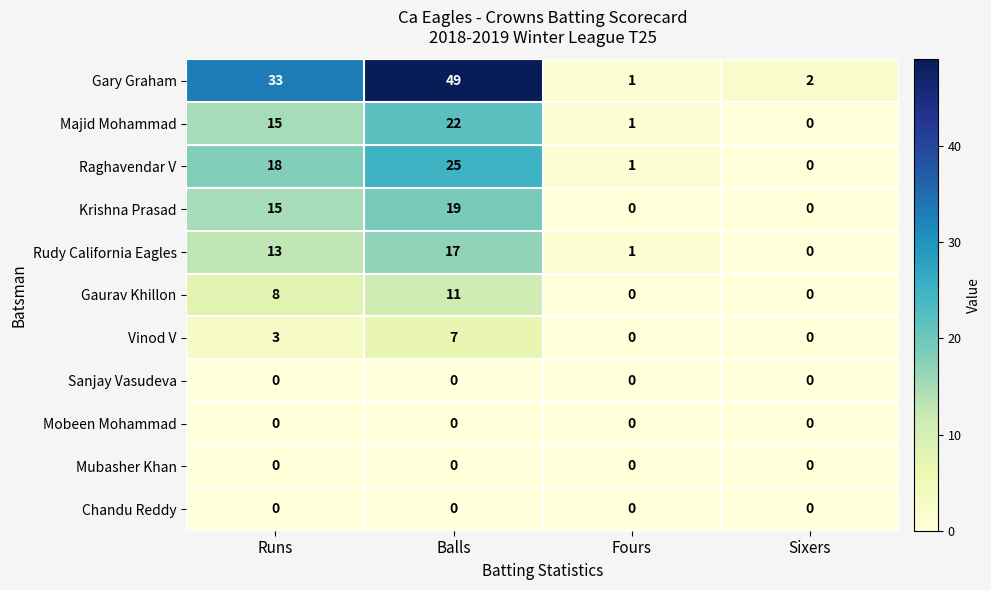

What is the sum of the Krishna Prasad values at Runs and Balls?

34